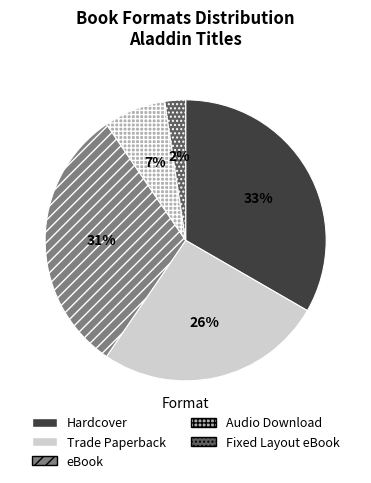

Between Audio Download and Hardcover, which is larger?

Hardcover